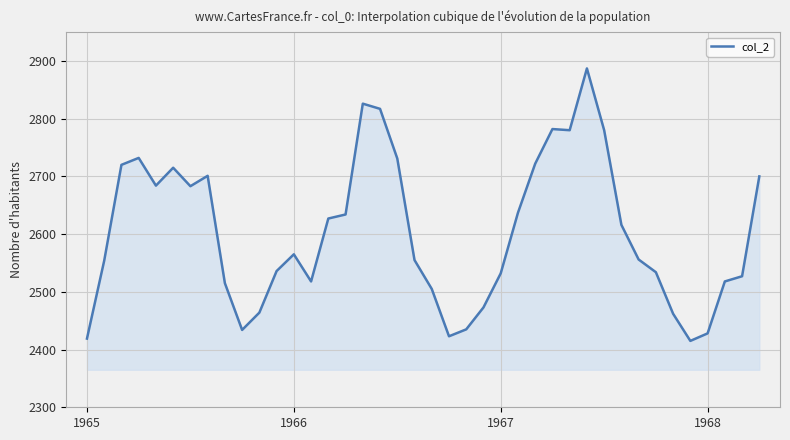

What is the smallest value displayed?

2415